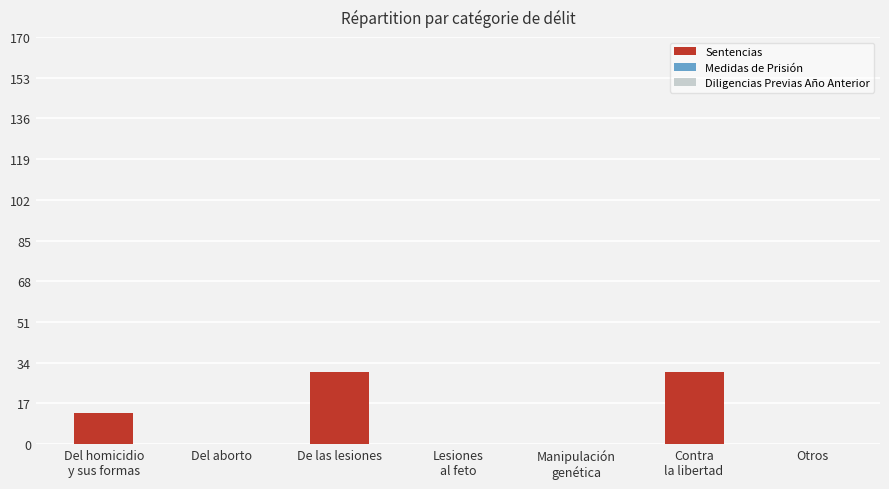

Are the bars horizontal?

No